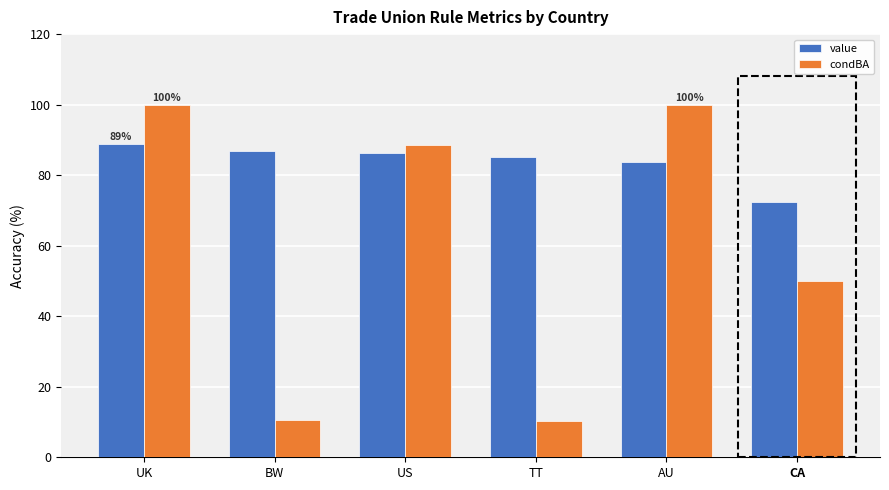

Is it true that value equals 120.4 at CA?

False